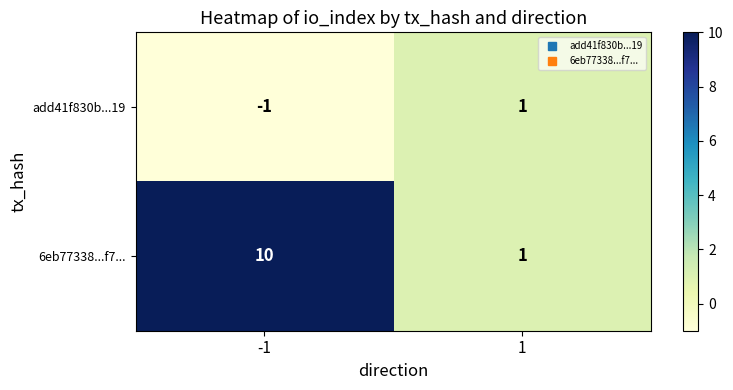

At -1, list the series in order from largest to smallest.

6eb77338...f7..., add41f830b...19